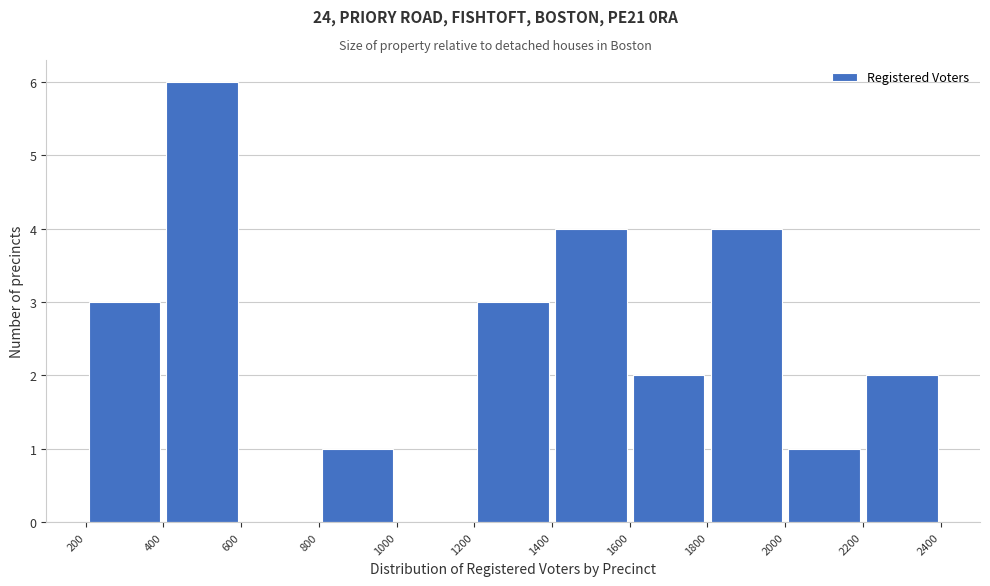

Reading left to right, list every bar in this chart as the range it spans on the x-axis followed by its height. The values are not printed on the chart, so give them approximately, as read against the axis.

200 to 400: 3
400 to 600: 6
600 to 800: 0
800 to 1000: 1
1000 to 1200: 0
1200 to 1400: 3
1400 to 1600: 4
1600 to 1800: 2
1800 to 2000: 4
2000 to 2200: 1
2200 to 2400: 2